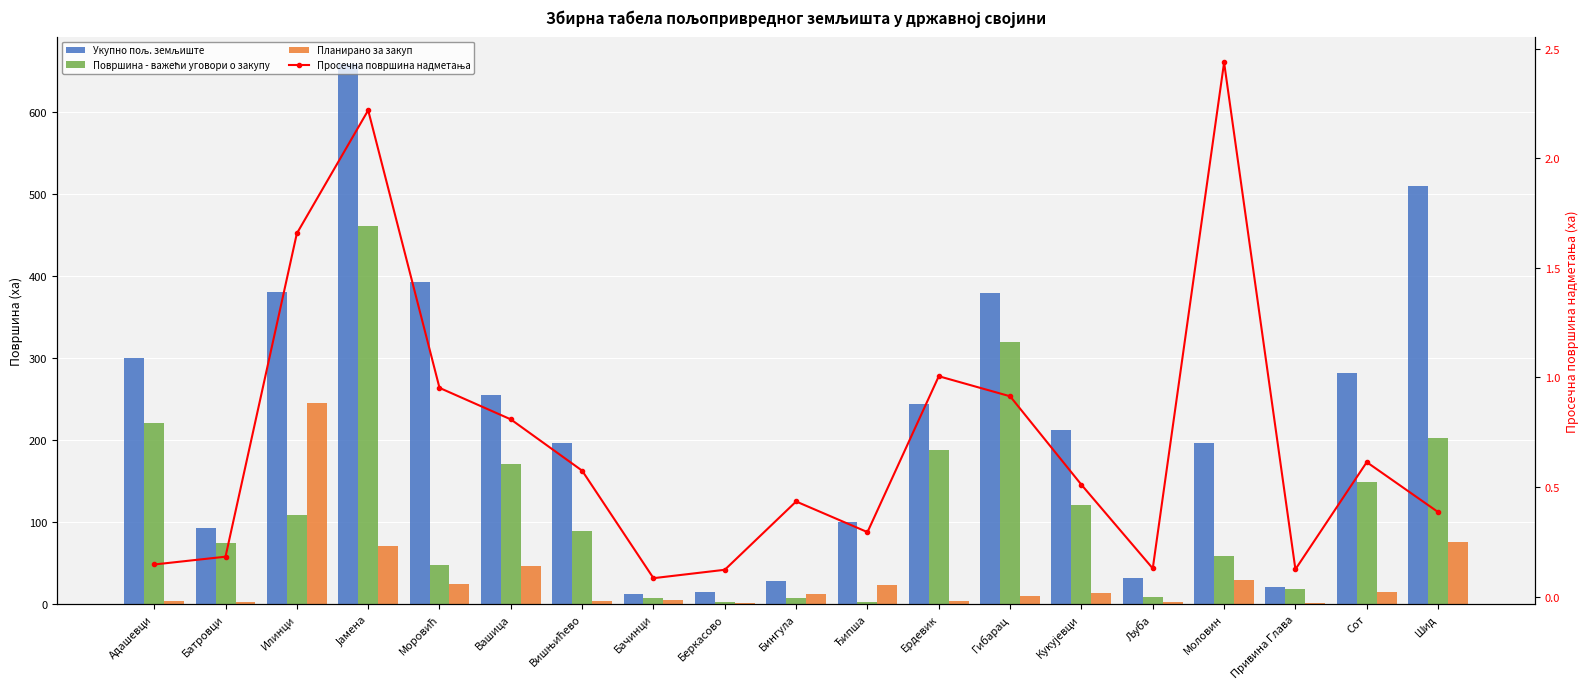

True or false: Планирано за закуп has a value of 29.2 at Моловин.

True